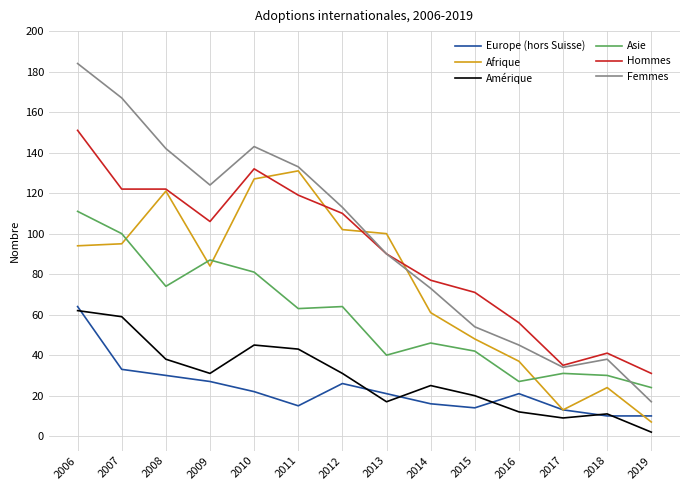

Reading left to right, list all the values displayed in this chart.

Europe (hors Suisse): 2006=64	2007=33	2008=30	2009=27	2010=22	2011=15	2012=26	2013=21	2014=16	2015=14	2016=21	2017=13	2018=10	2019=10
Afrique: 2006=94	2007=95	2008=121	2009=84	2010=127	2011=131	2012=102	2013=100	2014=61	2015=48	2016=37	2017=13	2018=24	2019=7
Amérique: 2006=62	2007=59	2008=38	2009=31	2010=45	2011=43	2012=31	2013=17	2014=25	2015=20	2016=12	2017=9	2018=11	2019=2
Asie: 2006=111	2007=100	2008=74	2009=87	2010=81	2011=63	2012=64	2013=40	2014=46	2015=42	2016=27	2017=31	2018=30	2019=24
Hommes: 2006=151	2007=122	2008=122	2009=106	2010=132	2011=119	2012=110	2013=90	2014=77	2015=71	2016=56	2017=35	2018=41	2019=31
Femmes: 2006=184	2007=167	2008=142	2009=124	2010=143	2011=133	2012=113	2013=90	2014=73	2015=54	2016=45	2017=34	2018=38	2019=17